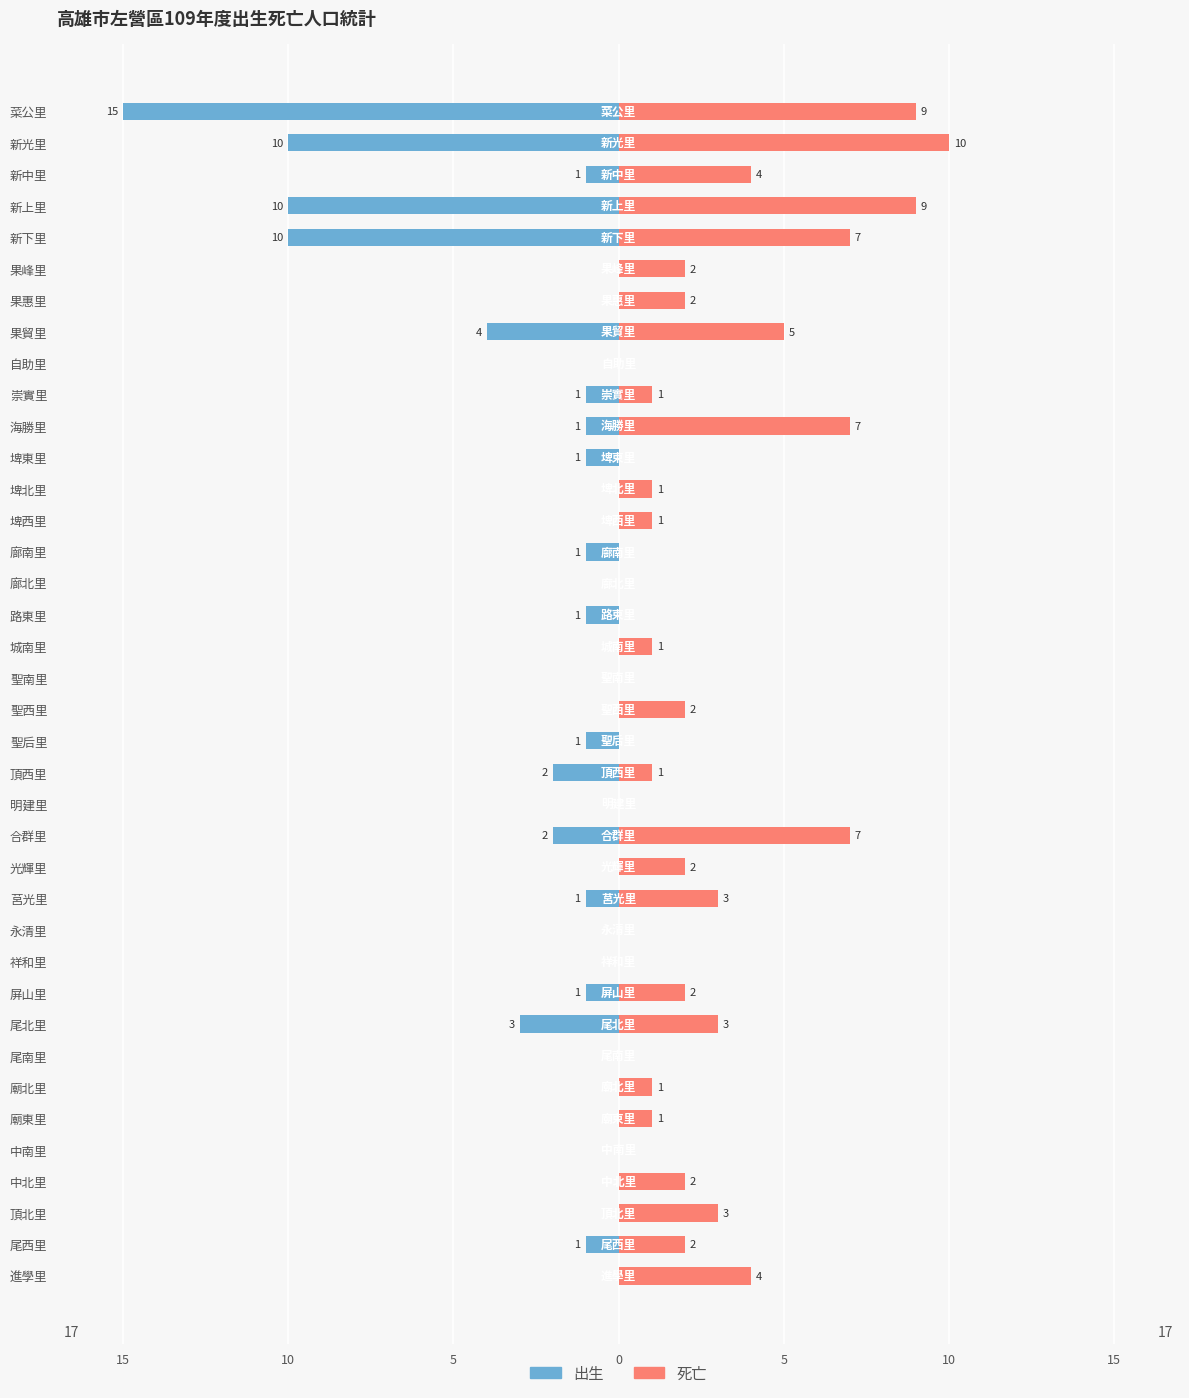

What is the sum of all 死亡 values?

92